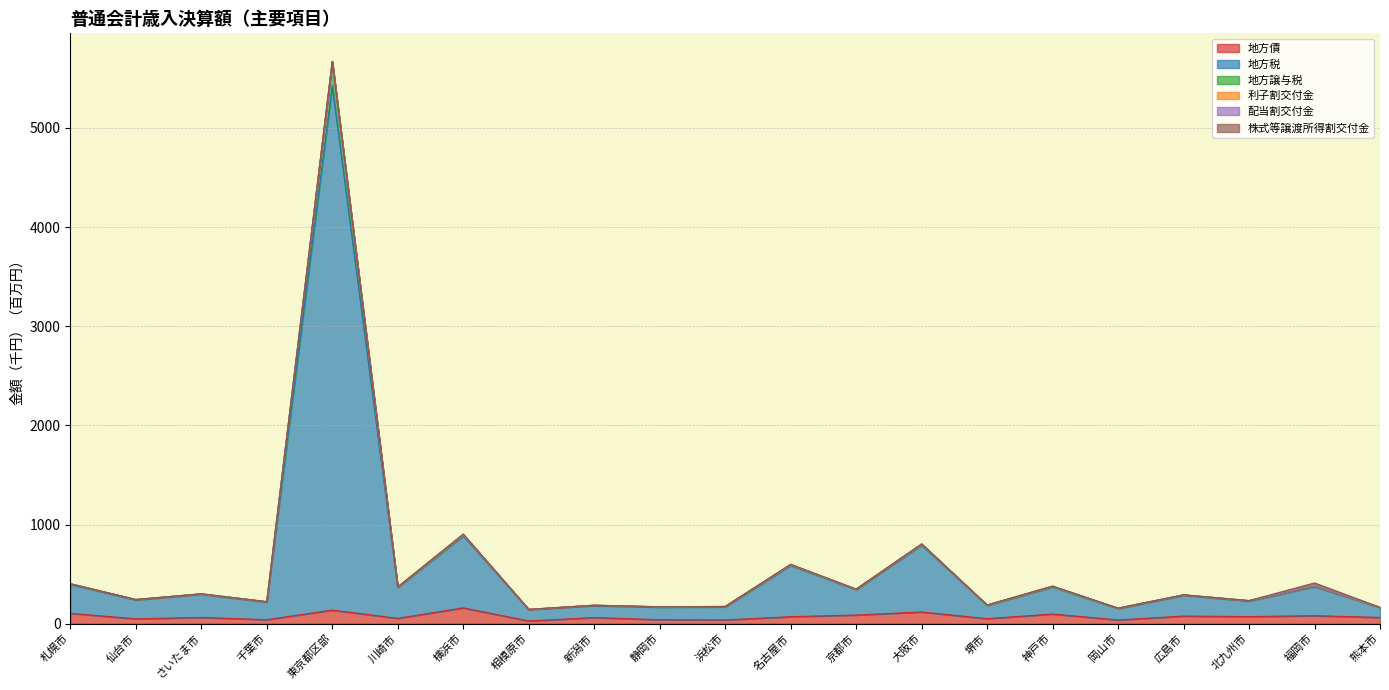

True or false: 地方譲与税 and 地方債 intersect in this chart.

False